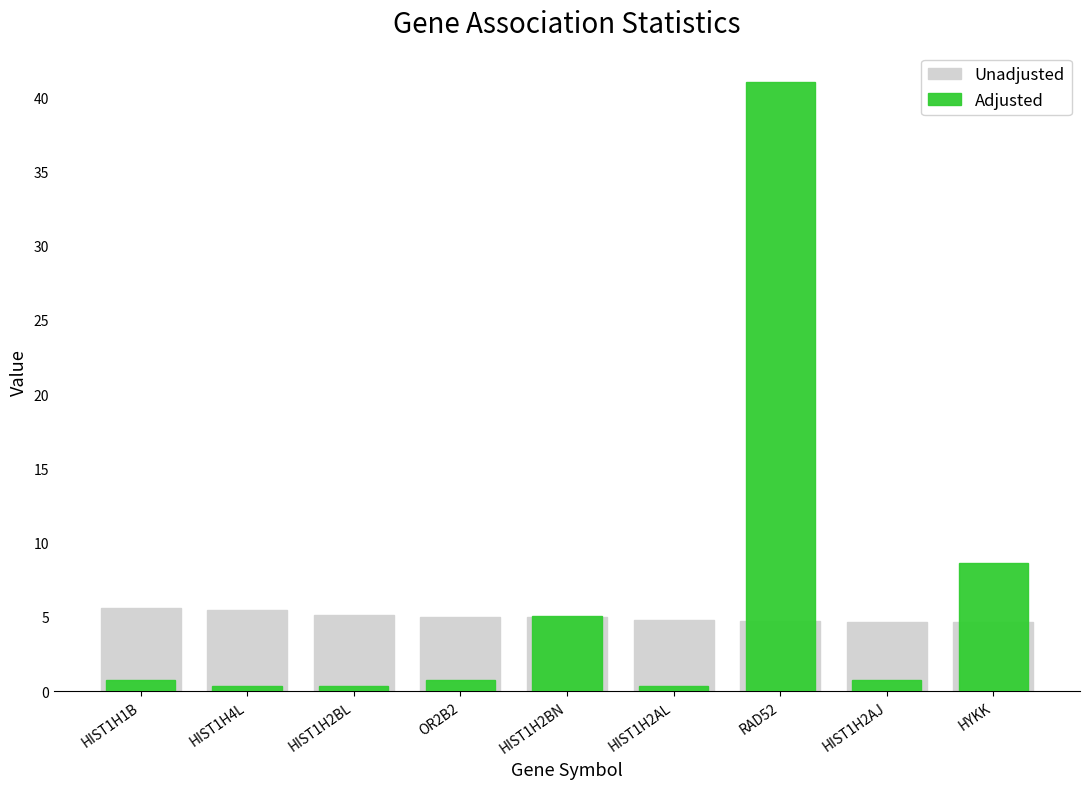

What are all the series names shown in the legend?

Unadjusted, Adjusted